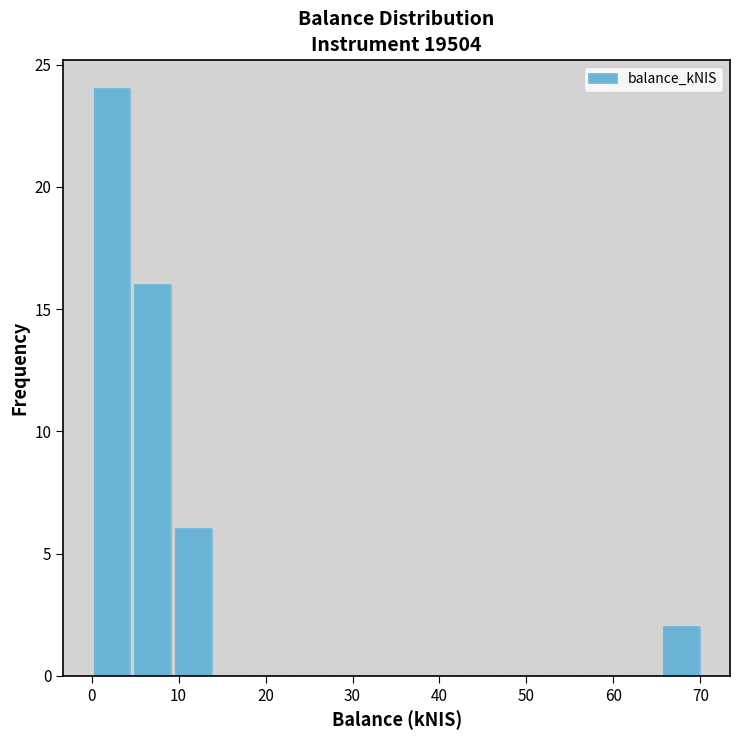

Reading left to right, list every bar in this chart as the range it spans on the x-axis followed by its height. Neither the bar edges nor the heights are printed on the chart, so give them approximately, as read against the axes.

0 to 5: 24
5 to 9: 16
9 to 14: 6
14 to 19: 0
19 to 23: 0
23 to 28: 0
28 to 33: 0
33 to 37: 0
37 to 42: 0
42 to 47: 0
47 to 51: 0
51 to 56: 0
56 to 61: 0
61 to 65: 0
65 to 70: 2